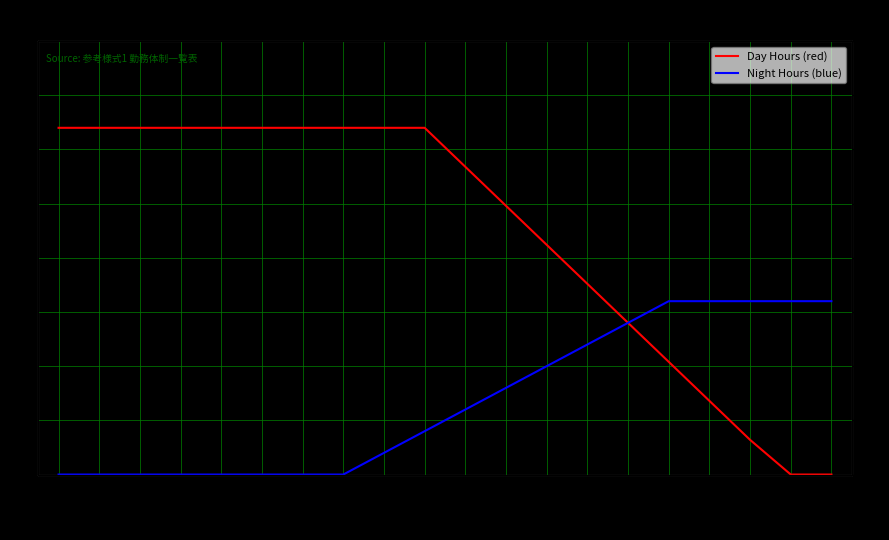

Rank the series at Worker 12 from highest to lowest value.

Day Hours (red), Night Hours (blue)